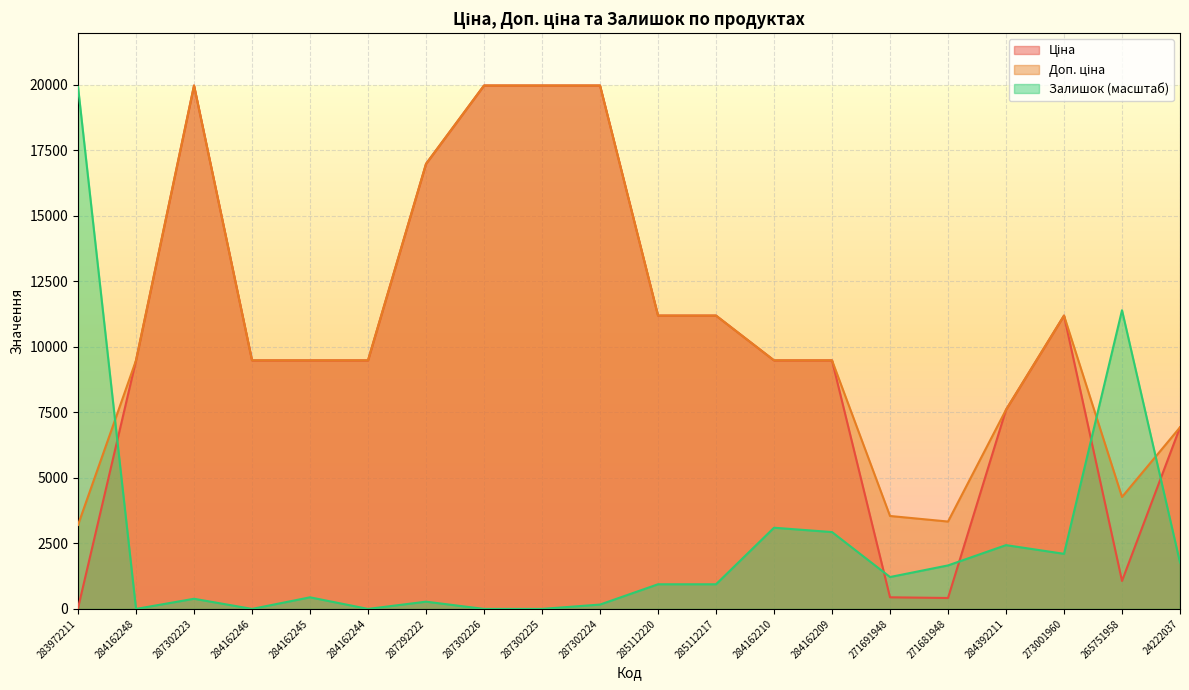

Which series has the largest range (max minus min)?

Ціна